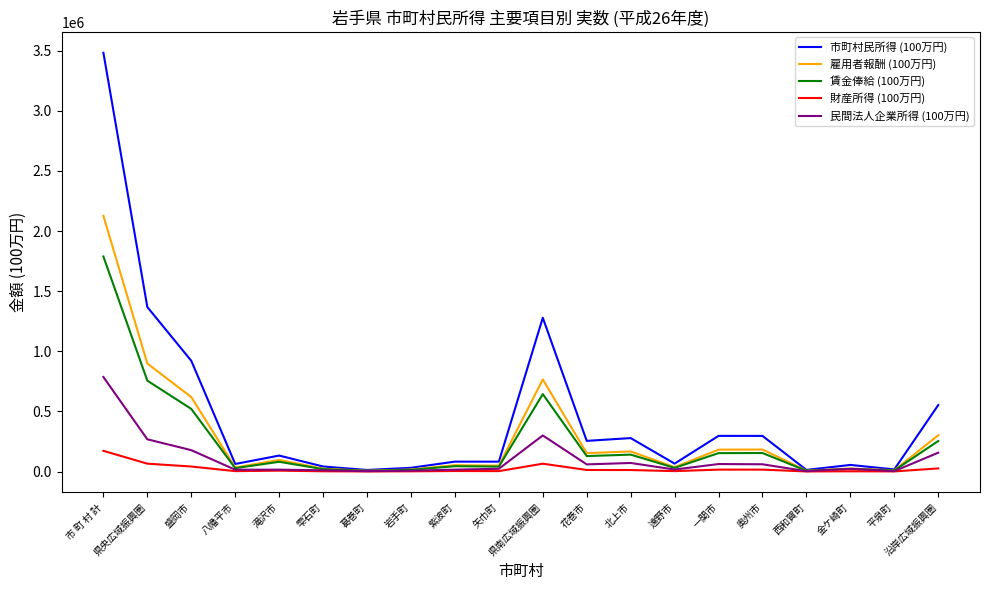

What is the sum of the 賃金俸給 (100万円) values at 岩手町 and 八幡平市?

42686